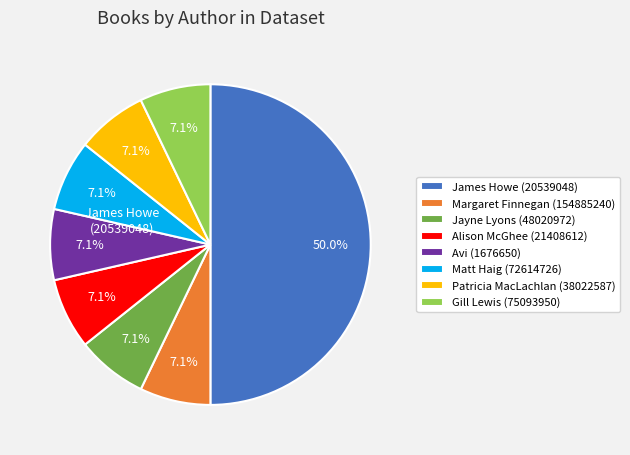

To the nearest percent, what is the combined percentage of Avi (1676650) and James Howe (20539048)?

57%